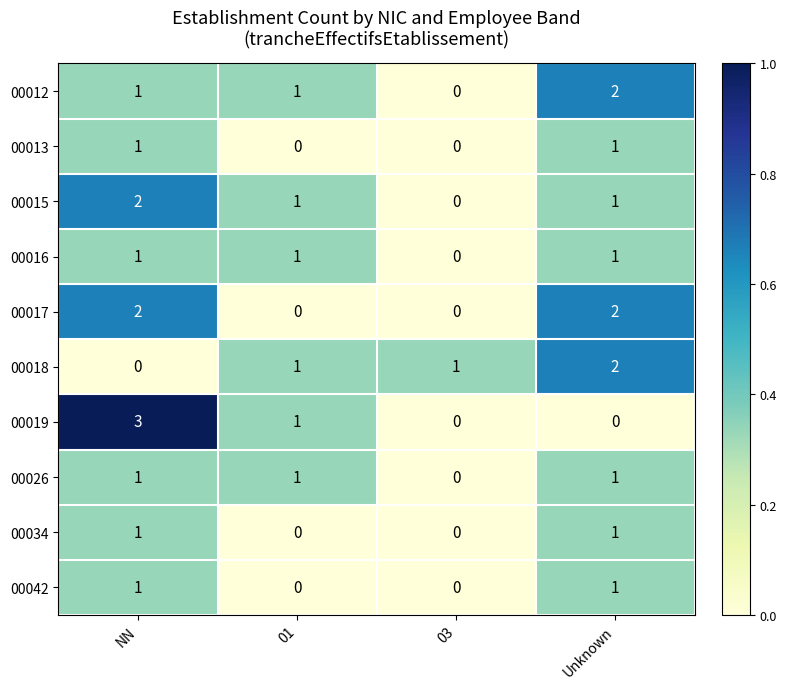

Which label corresponds to the largest value in the chart?

NN